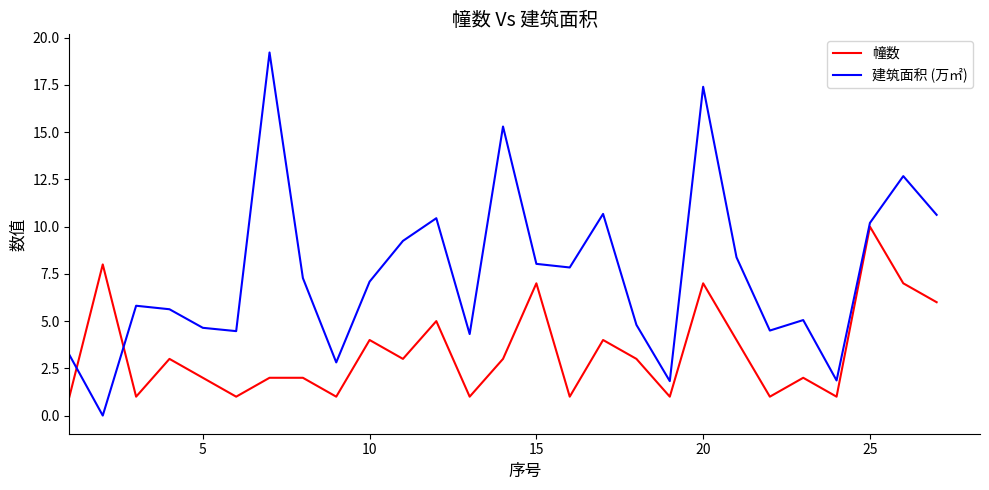

What is the minimum value for 幢数?

1.0